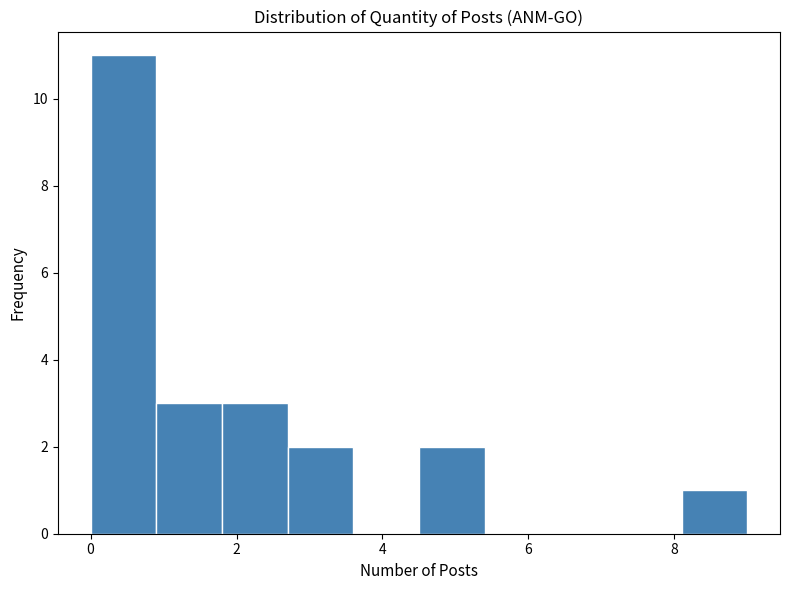

Which range on the x-axis has the tallest bar?

0.0 to 0.9